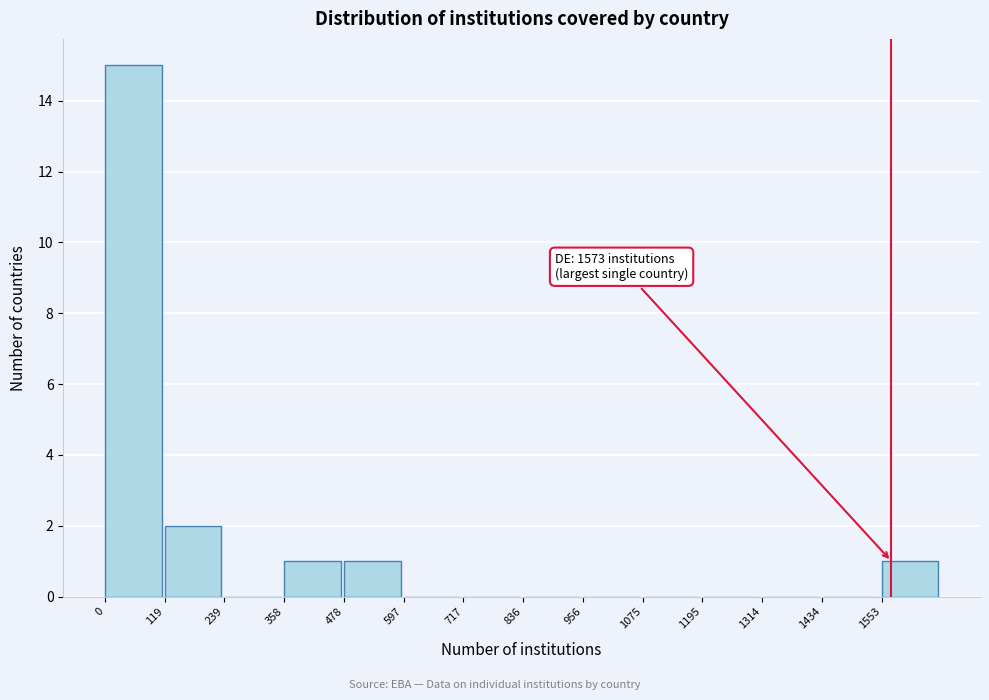

Which range on the x-axis has the tallest bar?

0 to 120